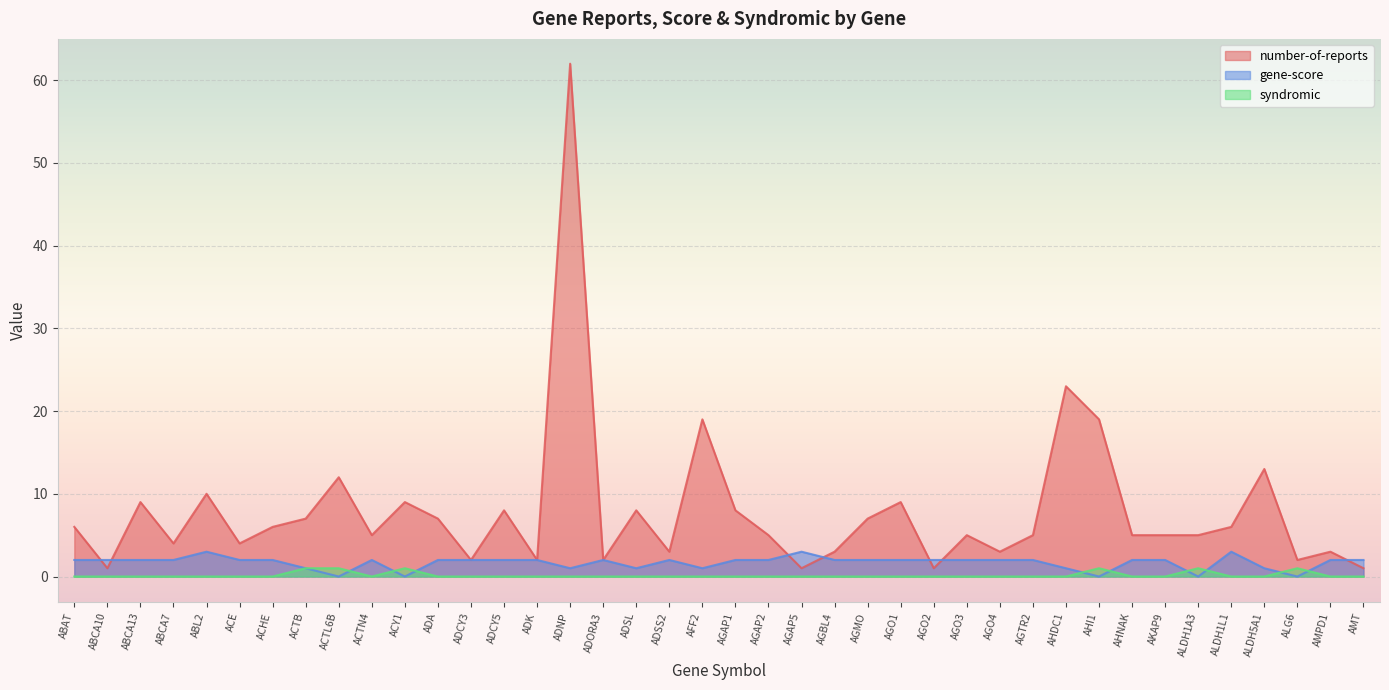

Where is the first local maximum for number-of-reports?

ABCA13